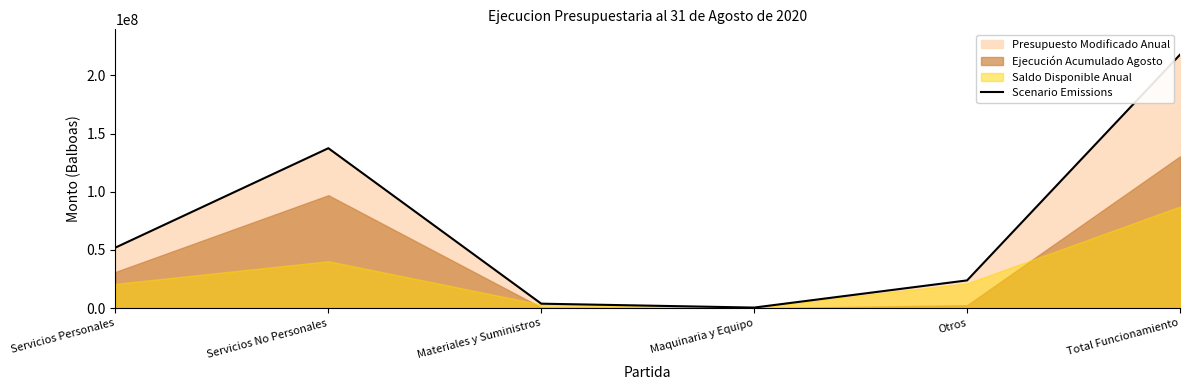

Which category has the highest value across all series?

Total Funcionamiento